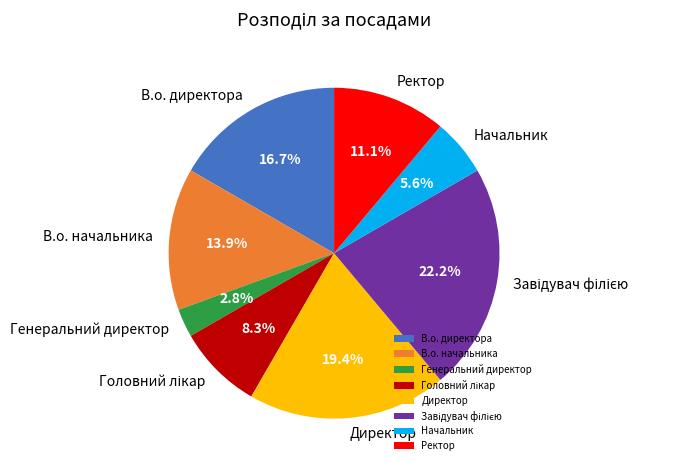

To the nearest percent, what percentage of the pie is Ректор?

11%